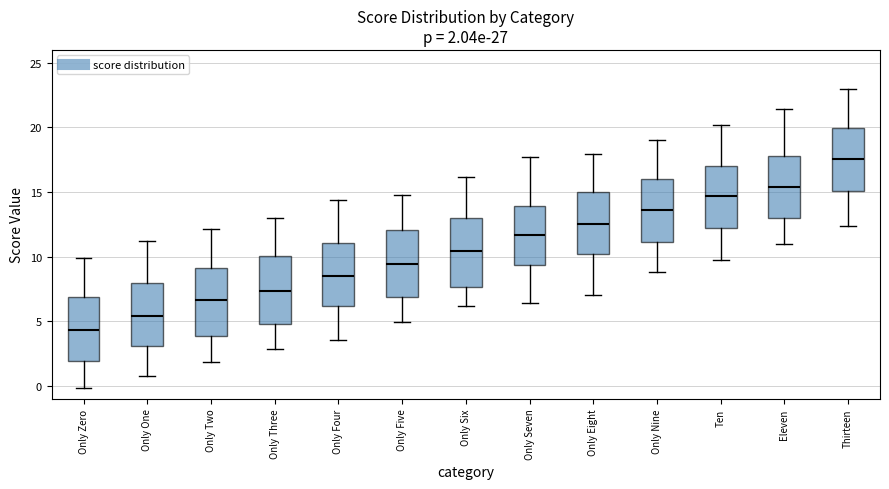

Which box's median line is the lowest?

Only Zero